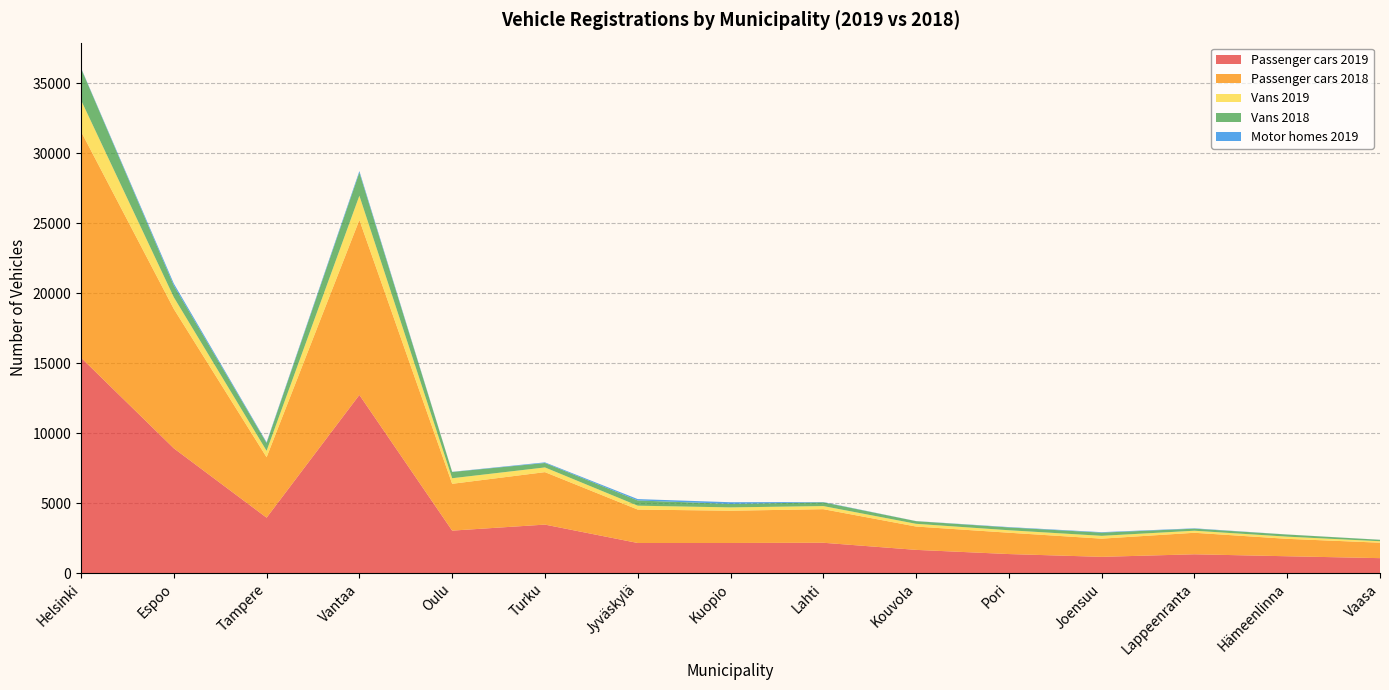

Reading right to left, what are all the values shown in this chart?

Passenger cars 2019: Vaasa=1070	Hämeenlinna=1205	Lappeenranta=1345	Joensuu=1163	Pori=1362	Kouvola=1661	Lahti=2169	Kuopio=2153	Jyväskylä=2153	Turku=3466	Oulu=3036	Vantaa=12729	Tampere=3961	Espoo=8915	Helsinki=15391
Passenger cars 2018: Vaasa=1104	Hämeenlinna=1244	Lappeenranta=1537	Joensuu=1299	Pori=1524	Kouvola=1667	Lahti=2399	Kuopio=2305	Jyväskylä=2388	Turku=3748	Oulu=3344	Vantaa=12499	Tampere=4317	Espoo=9956	Helsinki=16157
Vans 2019: Vaasa=104	Hämeenlinna=156	Lappeenranta=147	Joensuu=202	Pori=177	Kouvola=195	Lahti=222	Kuopio=237	Jyväskylä=276	Turku=336	Oulu=399	Vantaa=1731	Tampere=458	Espoo=837	Helsinki=2241
Vans 2018: Vaasa=102	Hämeenlinna=151	Lappeenranta=146	Joensuu=228	Pori=200	Kouvola=188	Lahti=267	Kuopio=249	Jyväskylä=374	Turku=317	Oulu=446	Vantaa=1654	Tampere=557	Espoo=835	Helsinki=2271
Motor homes 2019: Vaasa=5	Hämeenlinna=5	Lappeenranta=26	Joensuu=34	Pori=26	Kouvola=7	Lahti=22	Kuopio=121	Jyväskylä=97	Turku=46	Oulu=13	Vantaa=107	Tampere=56	Espoo=144	Helsinki=31